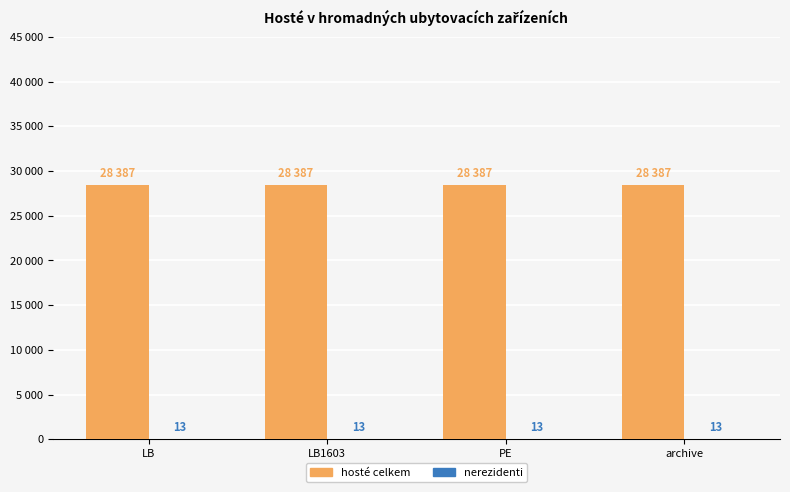

Are the bars grouped side by side (vs. stacked)?

Yes